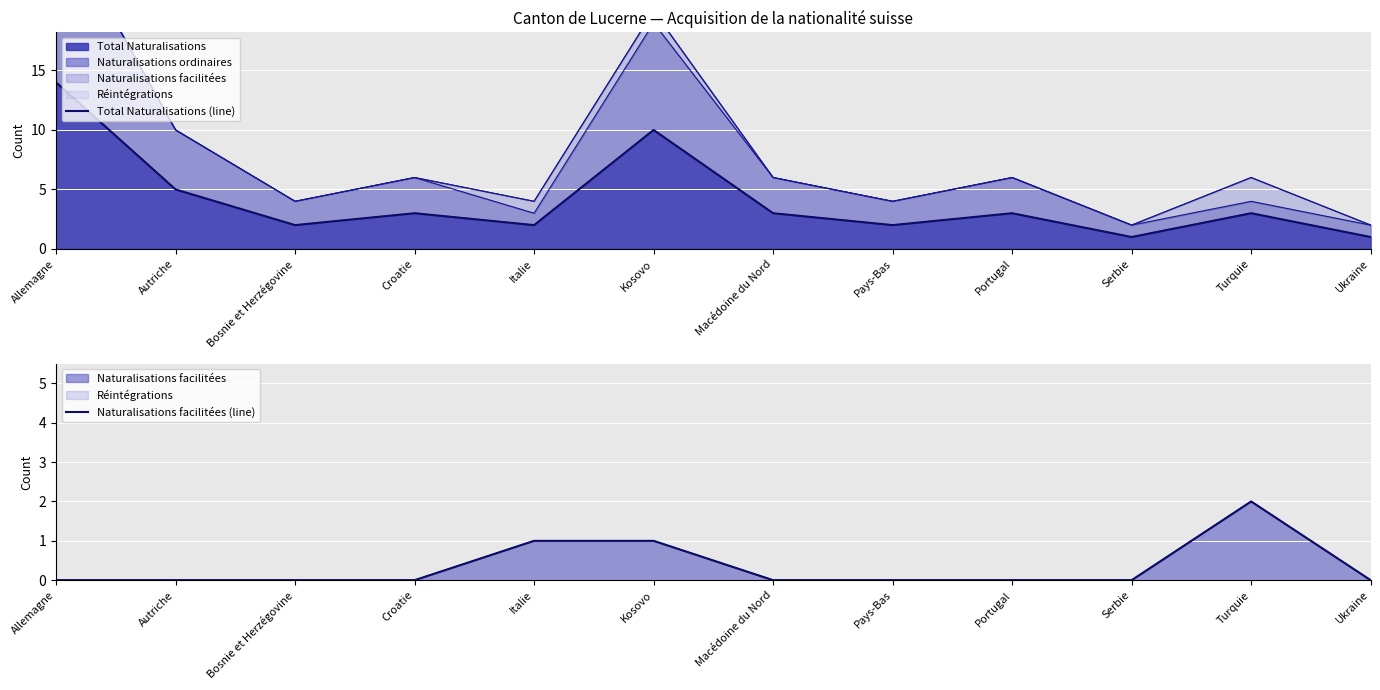

Reading left to right, what are all the values shown in this chart?

Total Naturalisations (line): 14	5	2	3	2	10	3	2	3	1	3	1
Naturalisations facilitées (line): 0	0	0	0	1	1	0	0	0	0	2	0